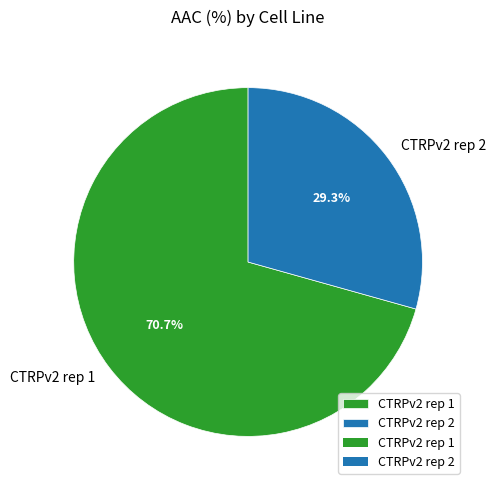

To the nearest percent, what portion does CTRPv2 rep 2 represent?

29%